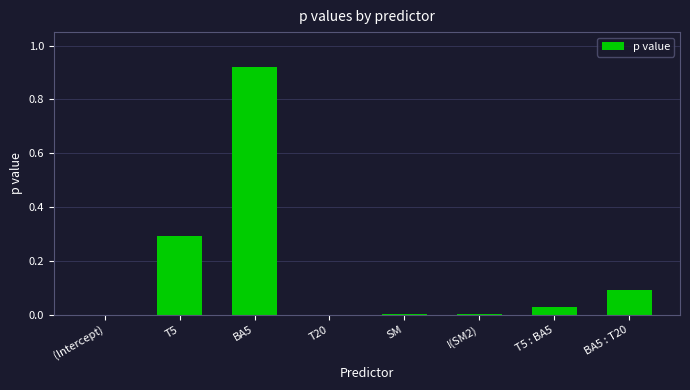

True or false: the data shows 0.0 at SM.

True